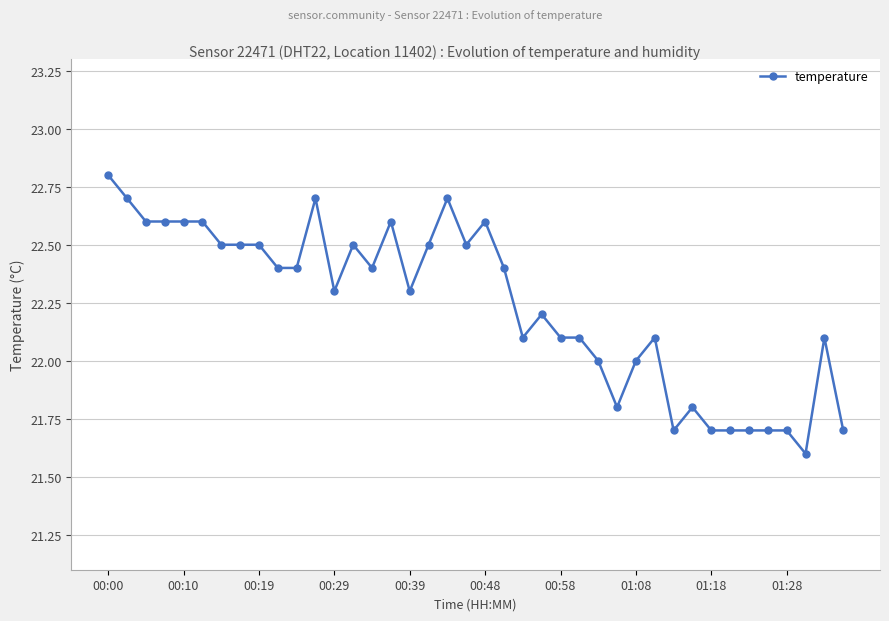

What is the difference between the second highest and second lowest values?

1.0